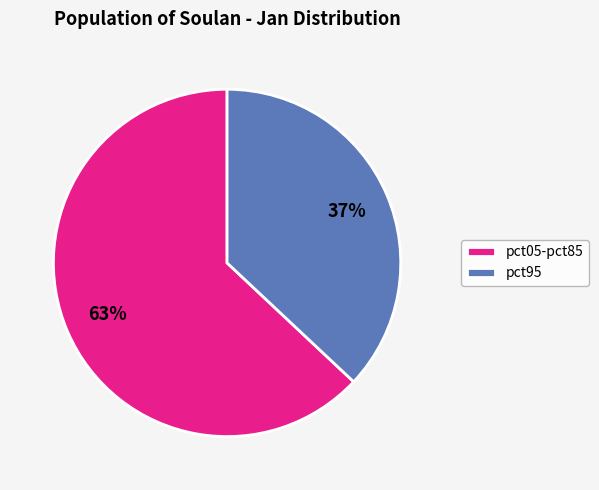

Combined, do pct05-pct85 and pct95 account for over 50%?

Yes